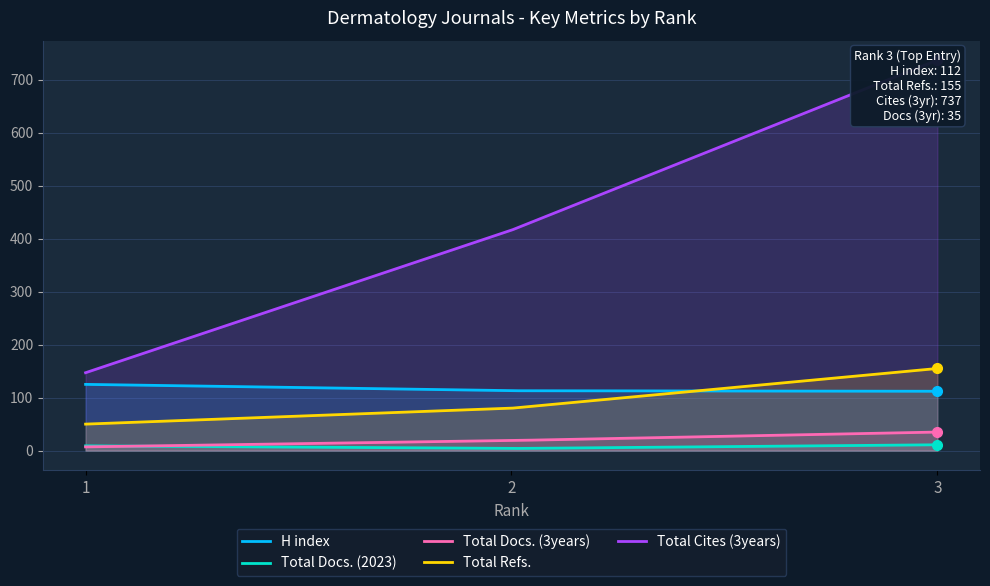

List the labels in order of Total Refs. value, smallest first.

1, 2, 3